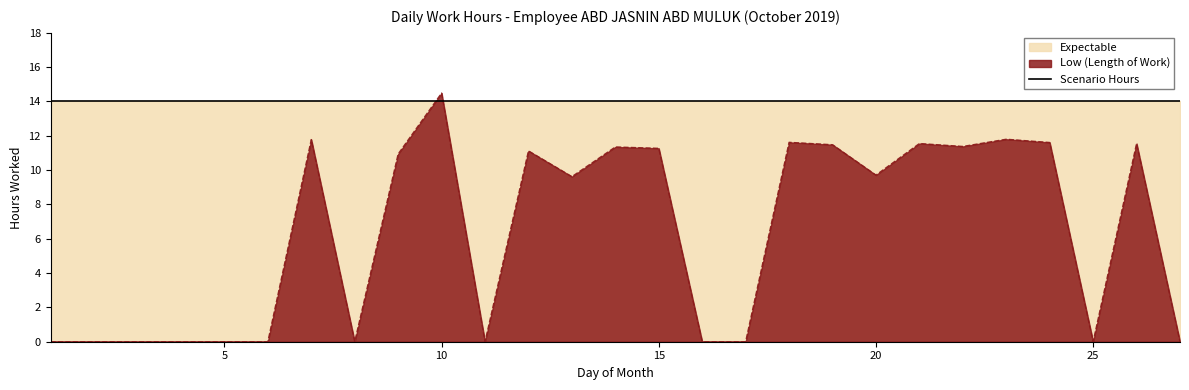

List the labels in order of value, smallest first.

1, 2, 3, 4, 5, 6, 8, 11, 16, 17, 25, 27, 13, 20, 9, 12, 15, 14, 22, 19, 21, 26, 24, 18, 7, 23, 10